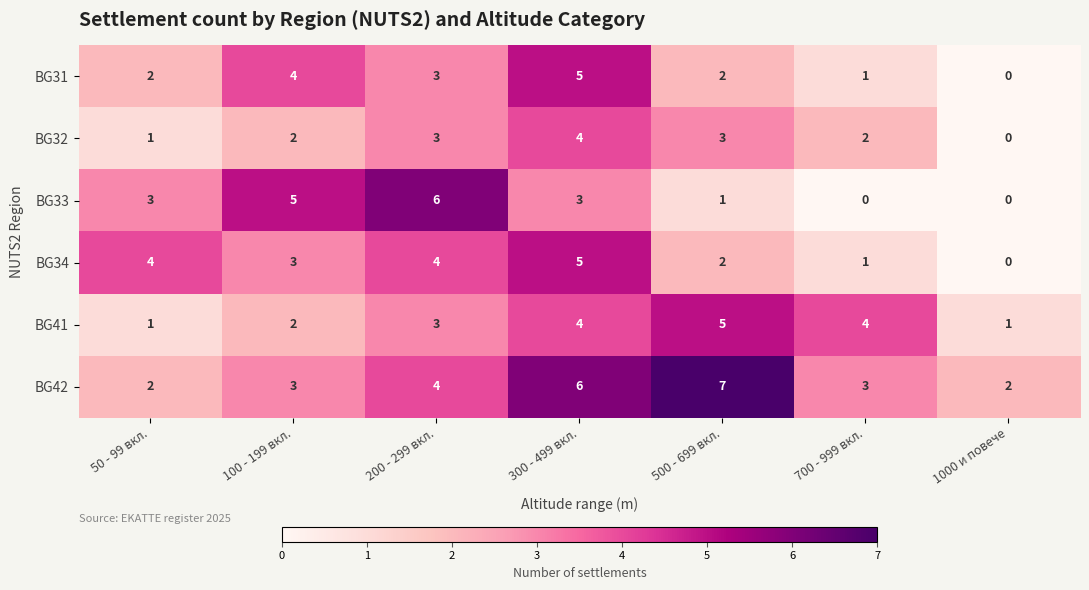

What is the sum of the BG41 values at 1000 и повече and 300 - 499 вкл.?

5